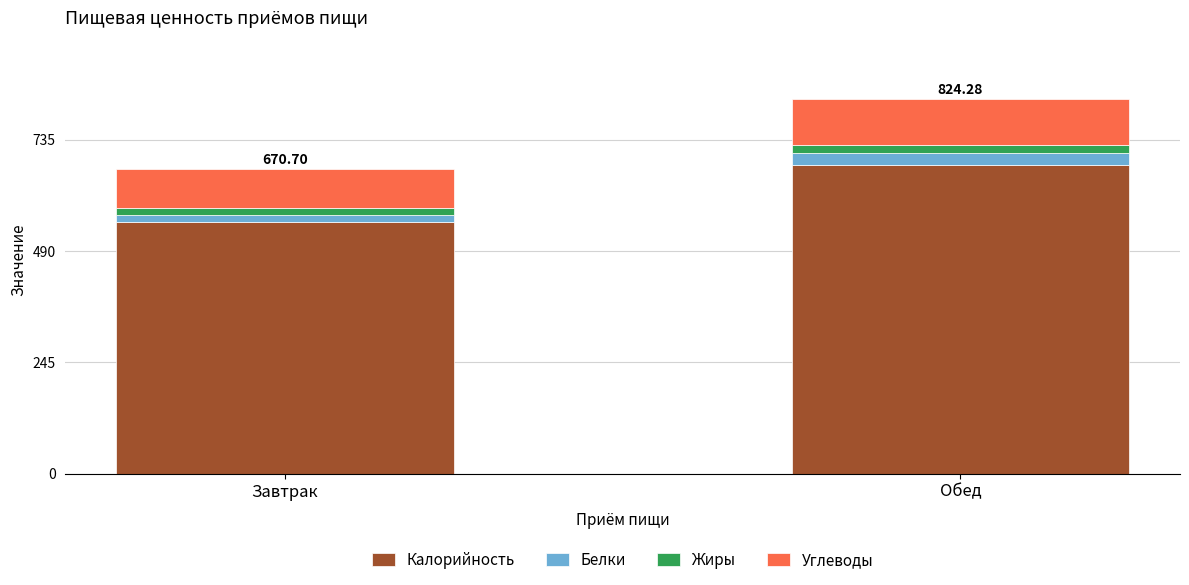

Rank the categories by Калорийность value from lowest to highest.

Завтрак, Обед